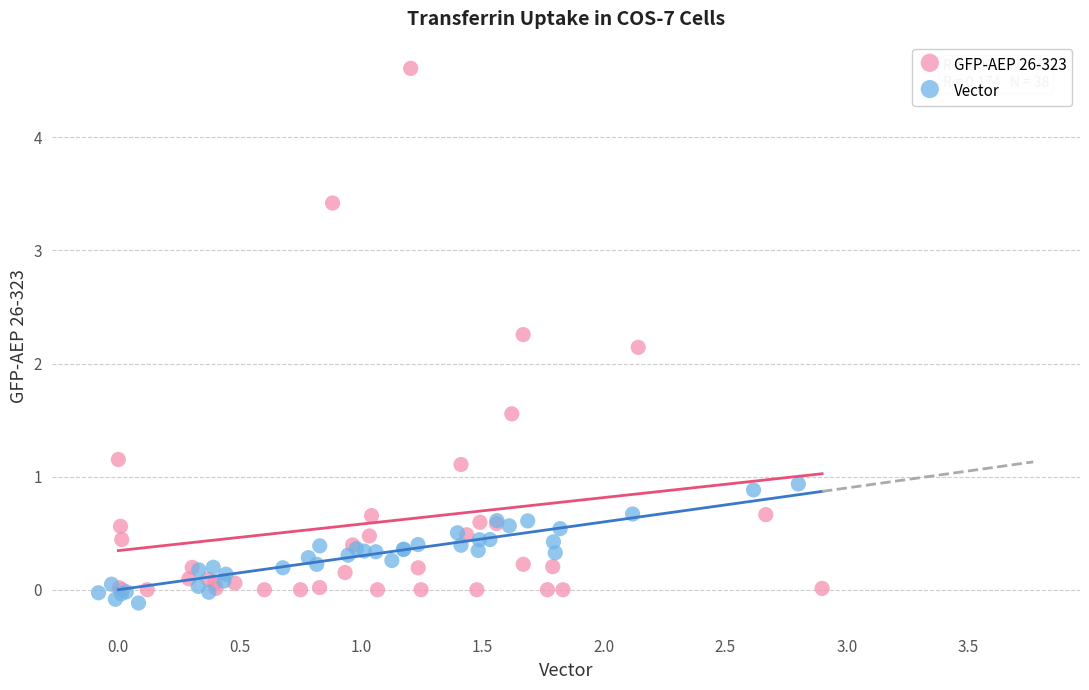

Which series reaches the minimum Y coordinate?

Vector